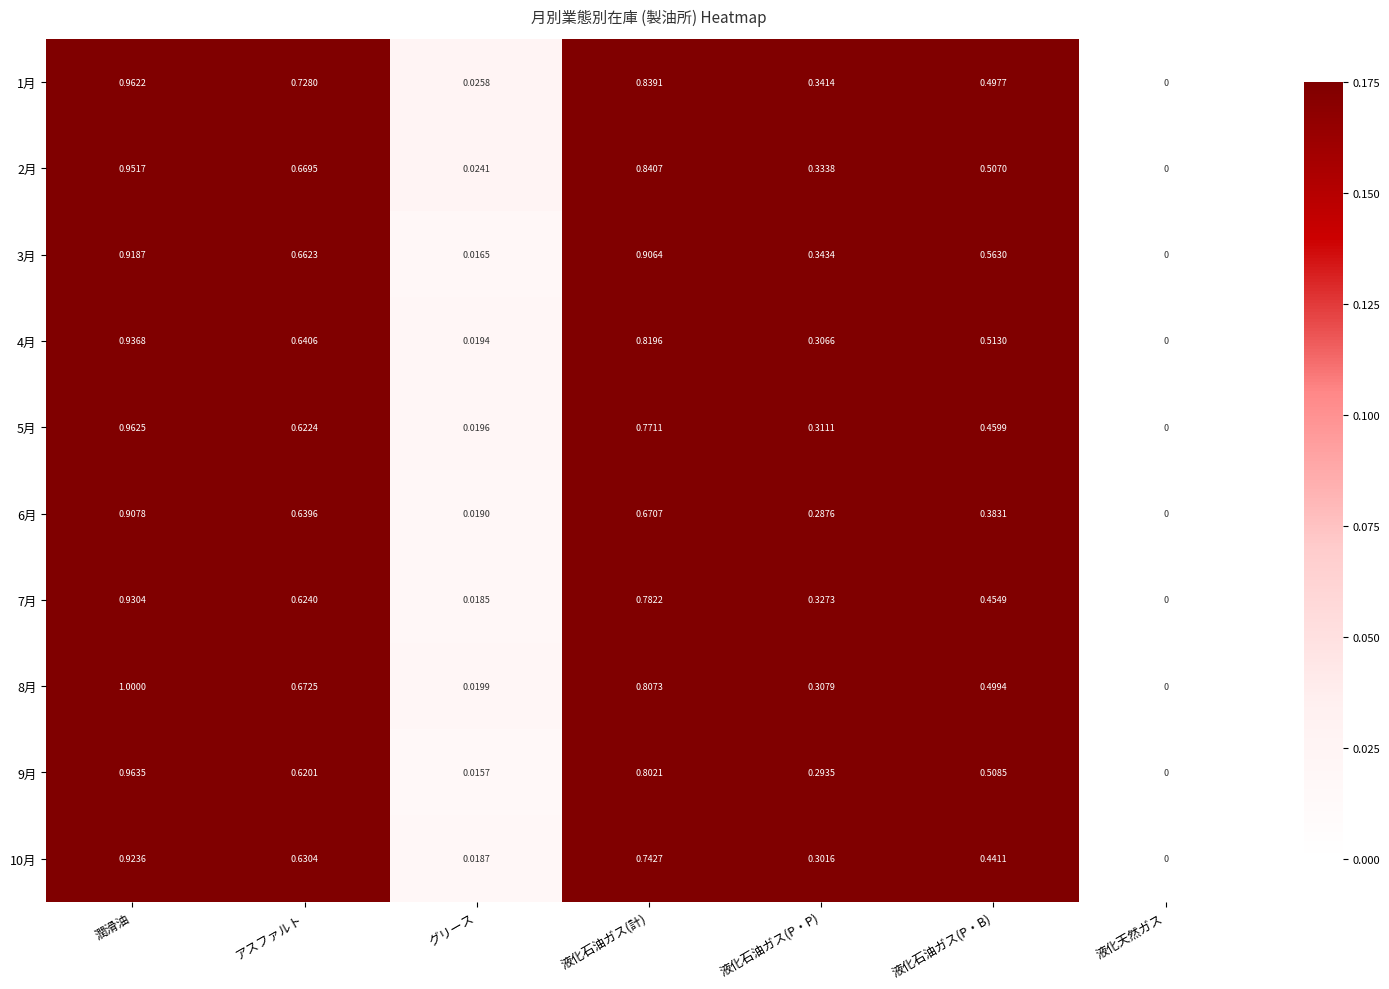

List the labels in order of 1月 value, largest first.

潤滑油, 液化石油ガス(計), アスファルト, 液化石油ガス(P・B), 液化石油ガス(P・P), グリース, 液化天然ガス